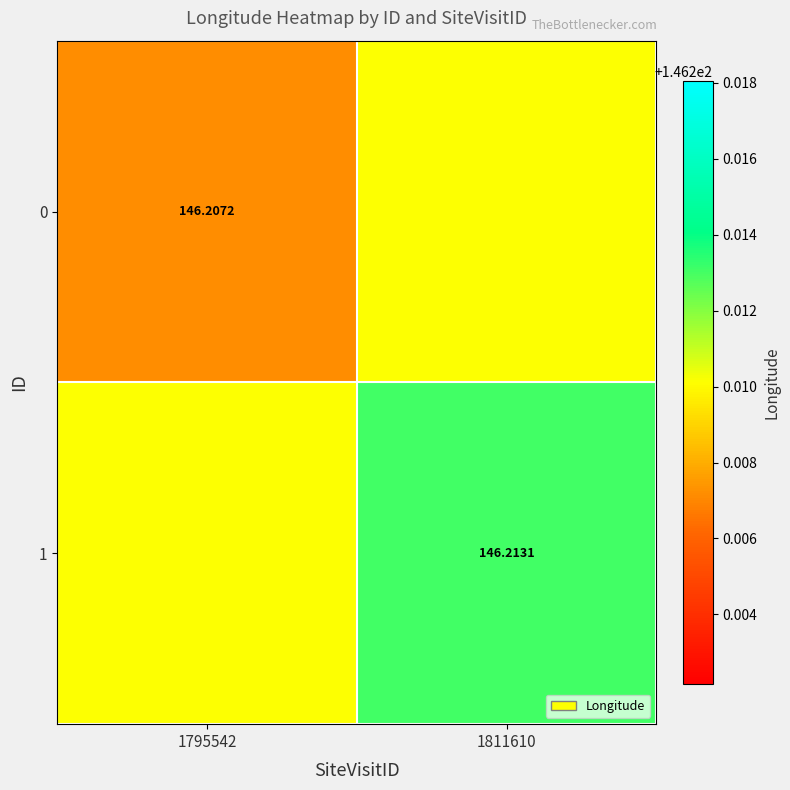

Is the value of 0 at 1795542 greater than the value of 1 at 1811610?

No